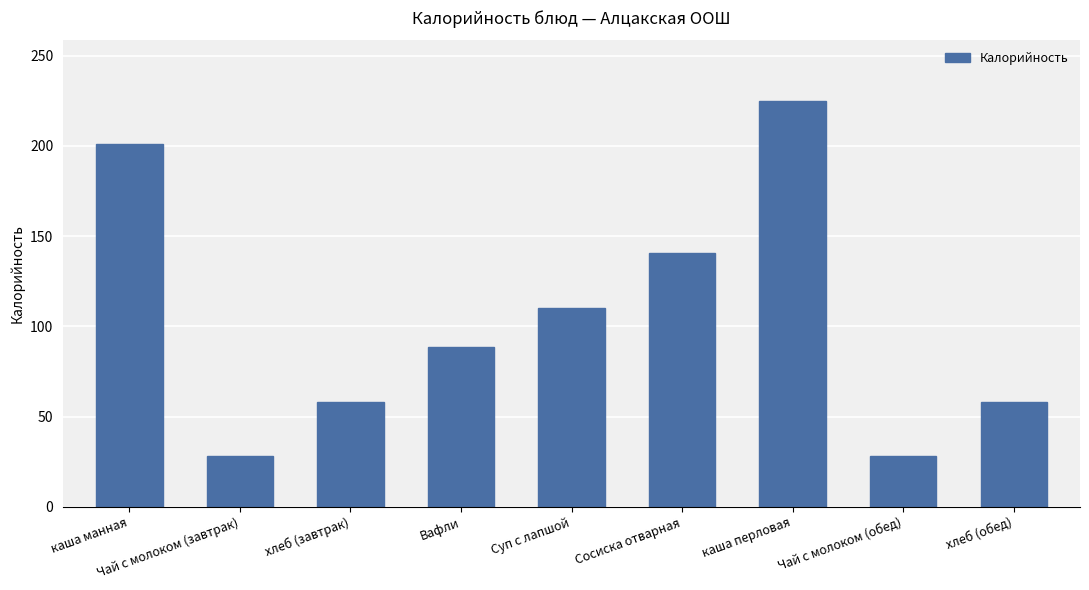

Does the chart contain stacked bars?

No